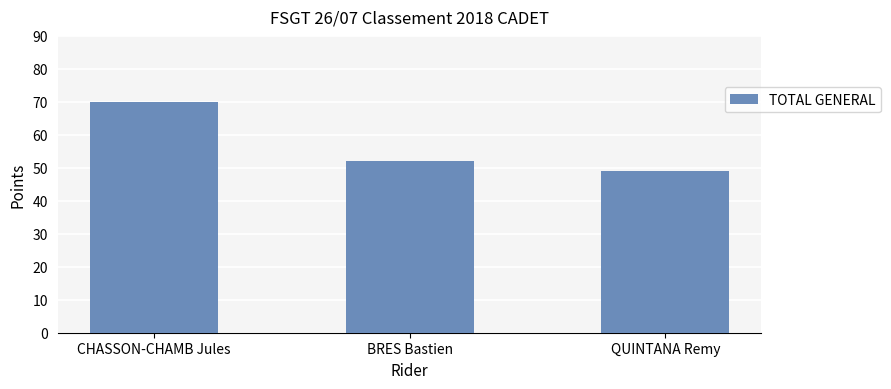

How many values are between 49 and 70?

3